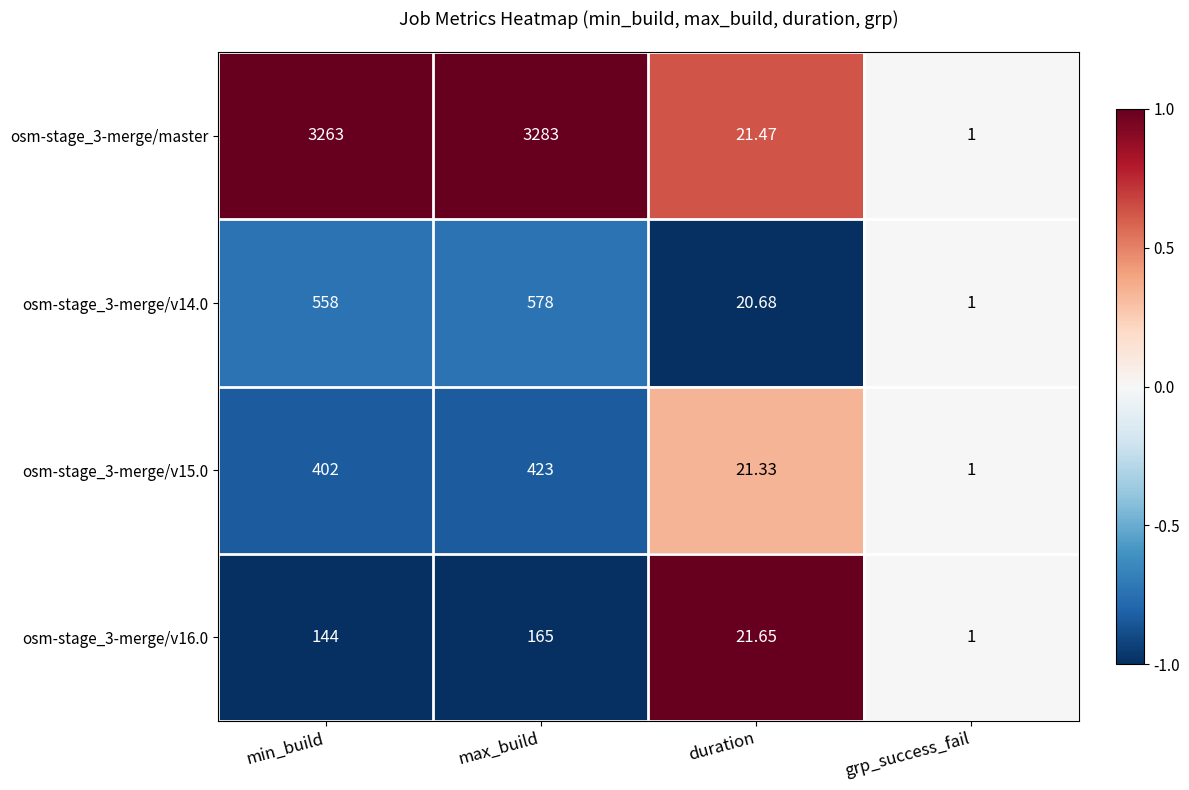

What is the smallest value displayed?

1.0